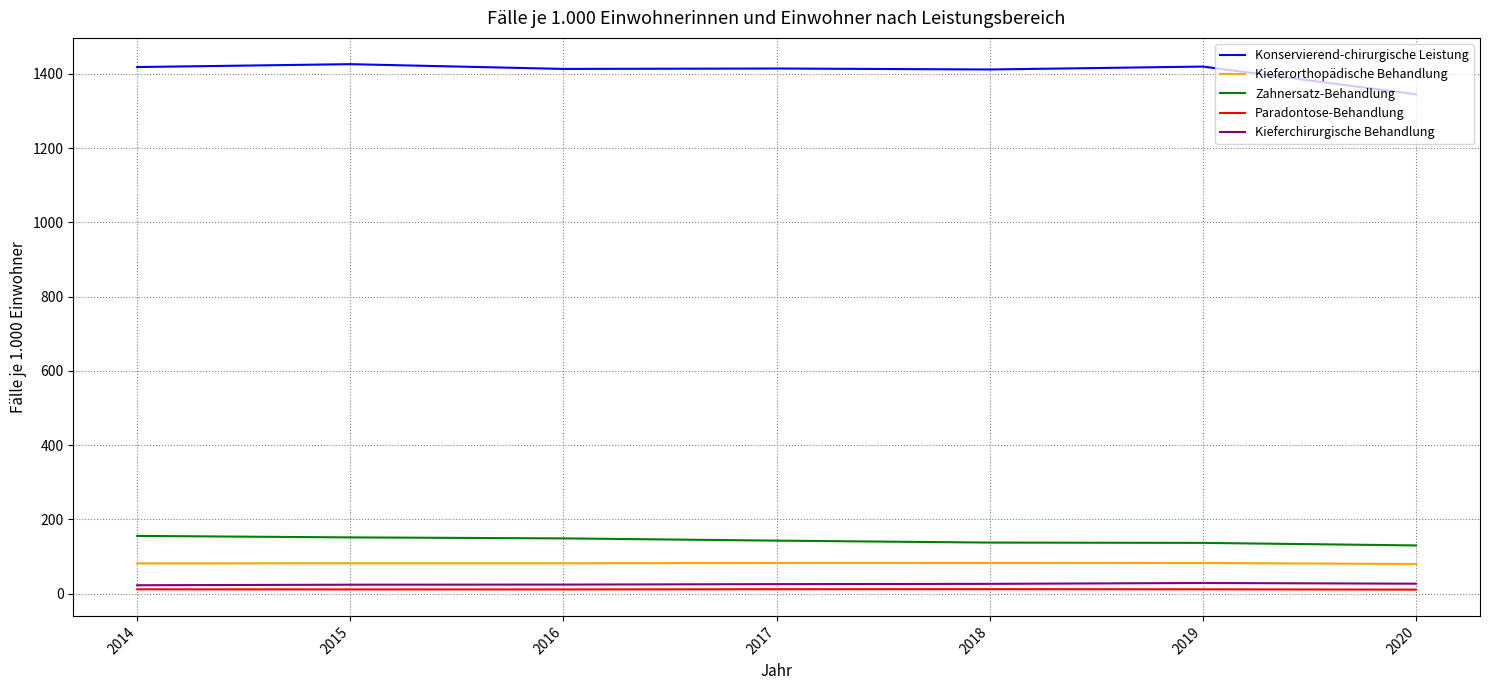

What is the maximum value shown in the chart?

1426.1